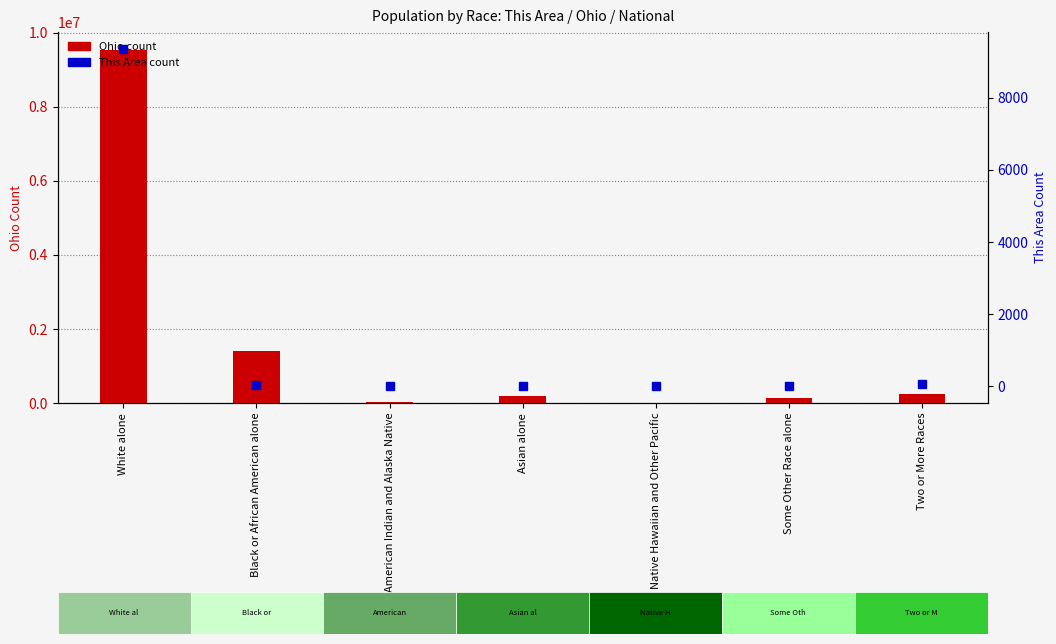

The This Area series shows 8 at Some Other Race alone. True or false?

False